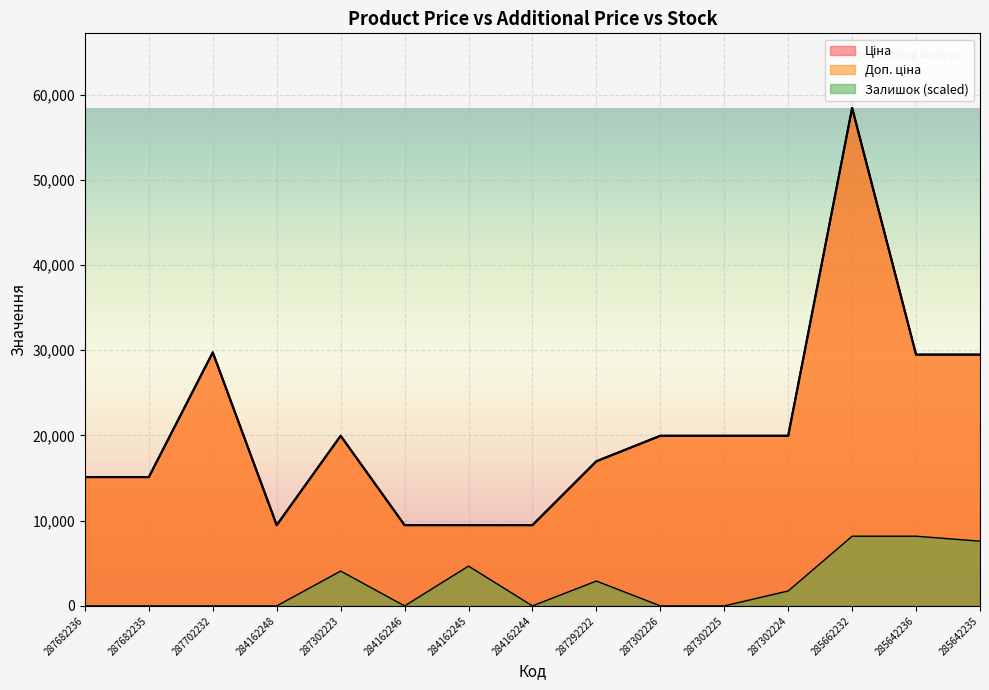

At which label does Доп. ціна first exceed 19964?

287702232